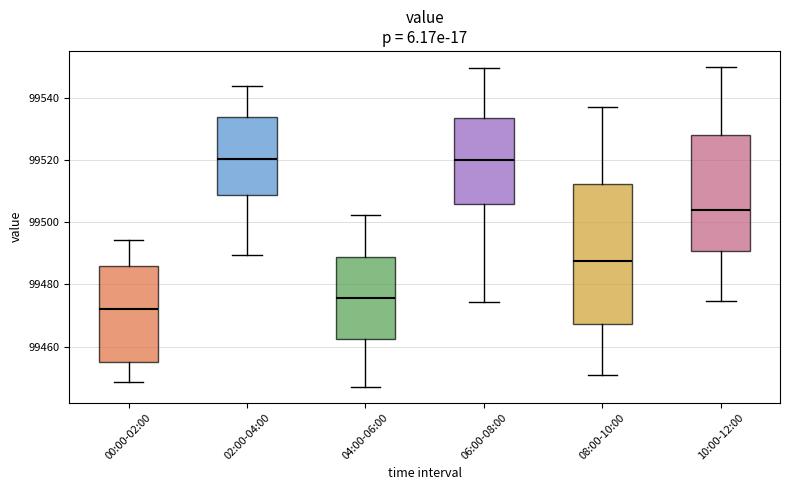

Reading left to right, transcribe this box plot: for each box, give where its median line is, the range the box spans, and where its two whiskers end, as read against the y-axis. The values are not printed on the chart, so give them approximately, as read against the axis.

00:00-02:00: median 99472, box 99456 to 99486, whiskers 99448 to 99494
02:00-04:00: median 99520, box 99508 to 99534, whiskers 99490 to 99544
04:00-06:00: median 99476, box 99462 to 99488, whiskers 99448 to 99502
06:00-08:00: median 99520, box 99506 to 99534, whiskers 99474 to 99550
08:00-10:00: median 99488, box 99468 to 99512, whiskers 99452 to 99538
10:00-12:00: median 99504, box 99490 to 99528, whiskers 99474 to 99550